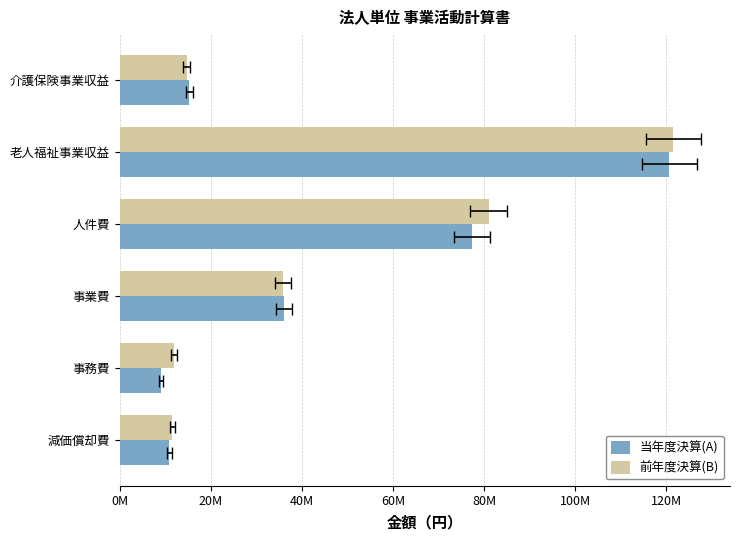

Are the bars horizontal?

Yes